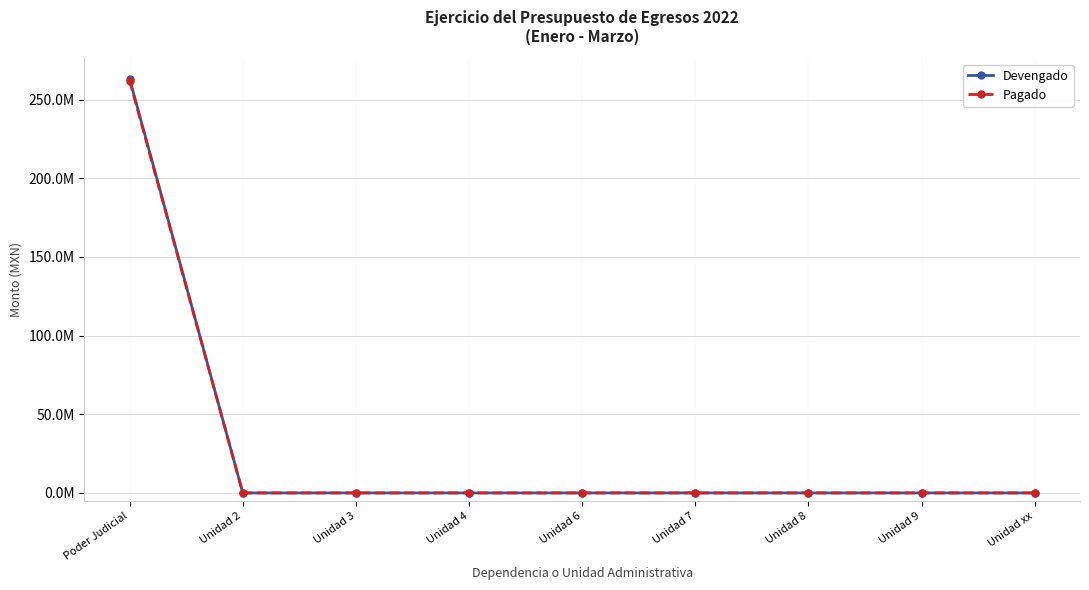

Does the chart display data point markers on the line(s)?

Yes